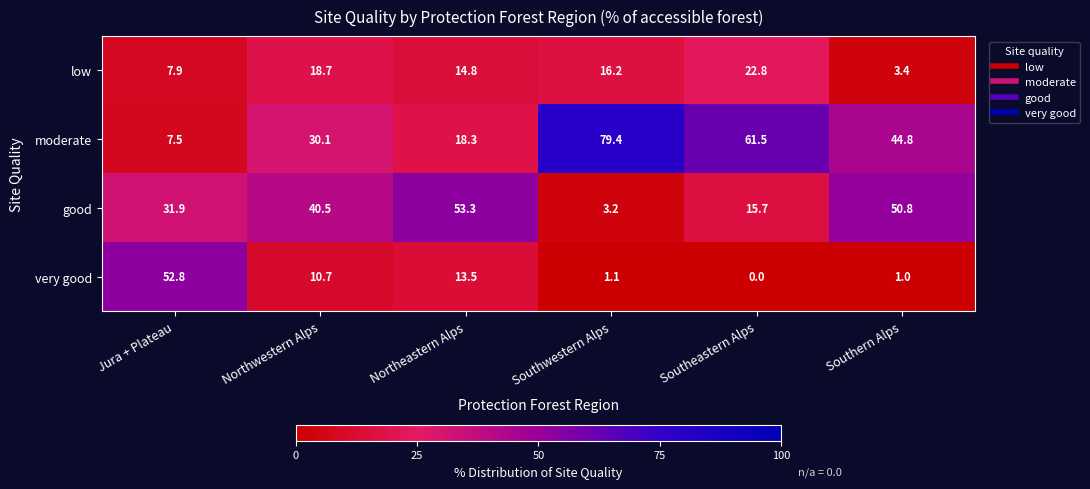

List the labels in order of moderate value, largest first.

Southwestern Alps, Southeastern Alps, Southern Alps, Northwestern Alps, Northeastern Alps, Jura + Plateau